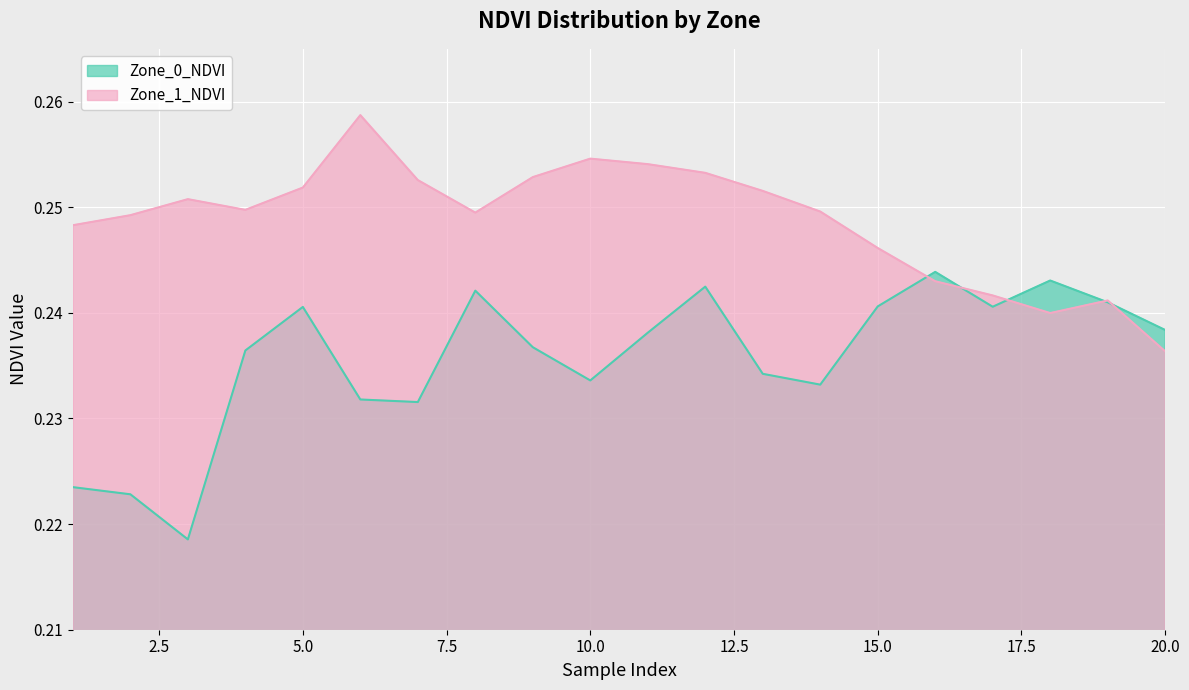

Is it true that Zone_1_NDVI equals 0.1 at 8?

False